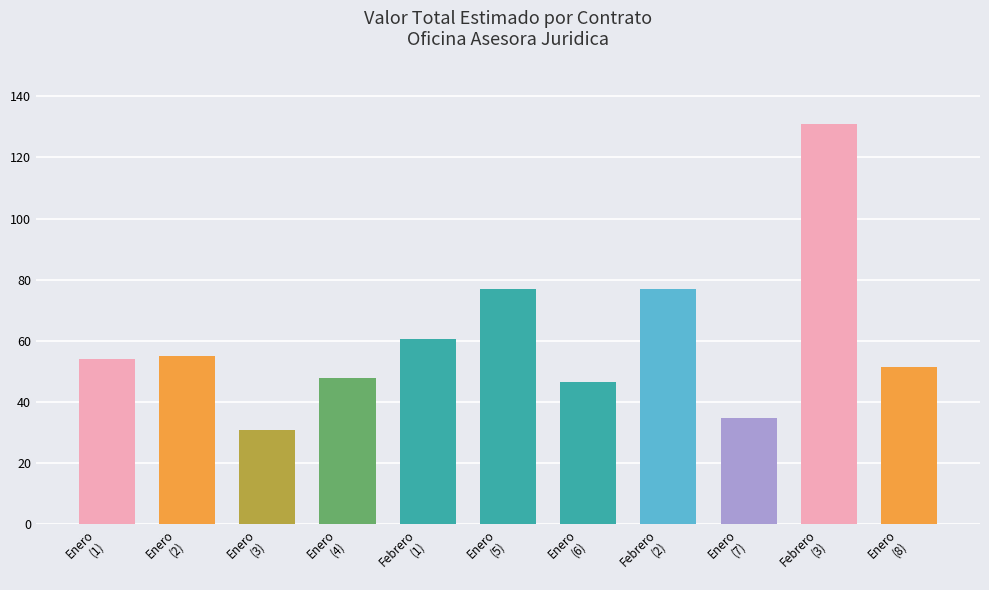

Are the bars horizontal?

No